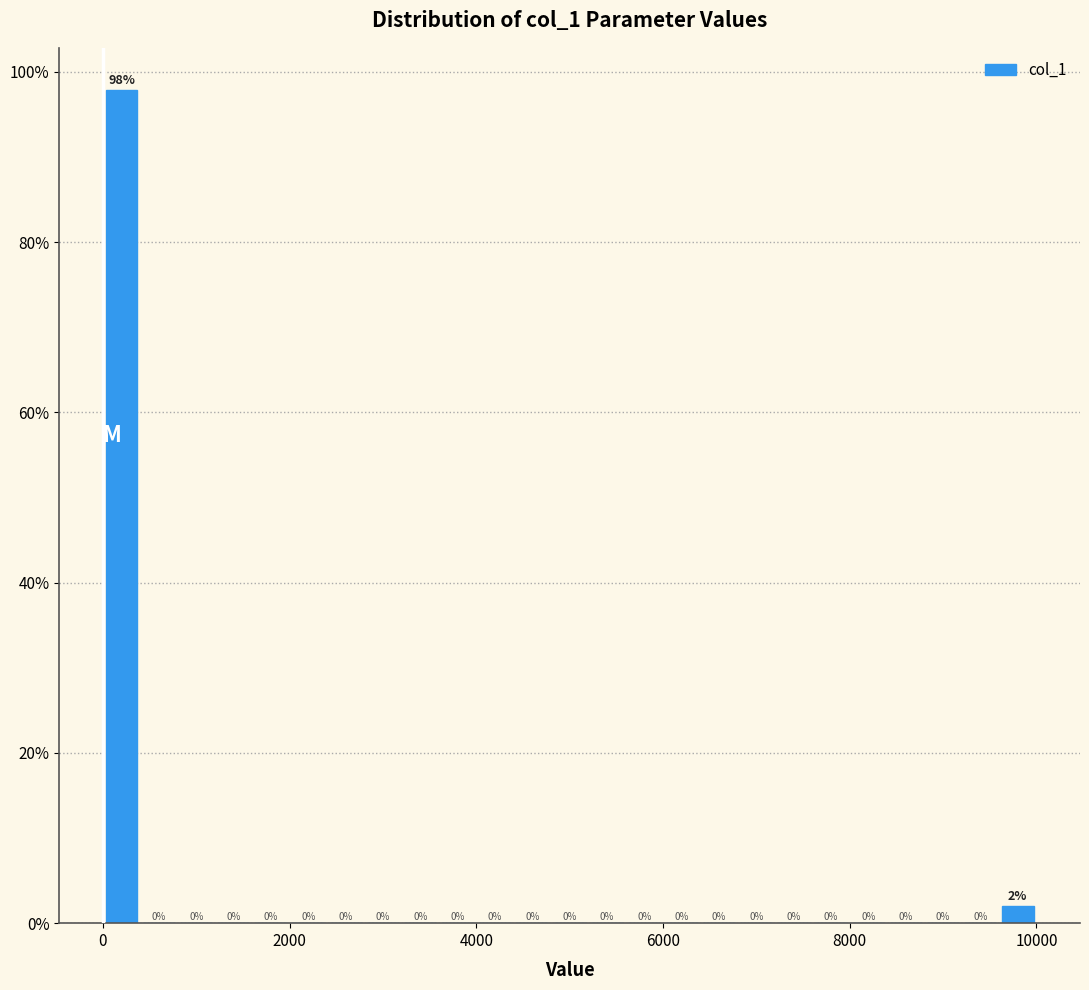

Around what value on the x-axis is the tallest bar? Give the approximate position of its centre, as read against the axis.

200